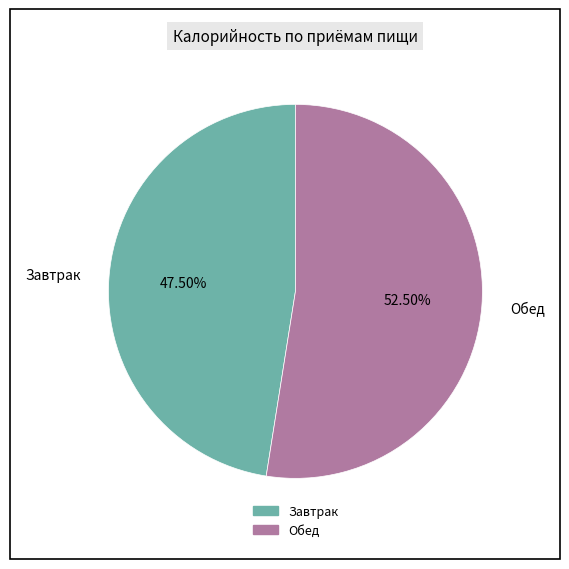

To the nearest percent, what is the combined percentage of Обед and Завтрак?

100%